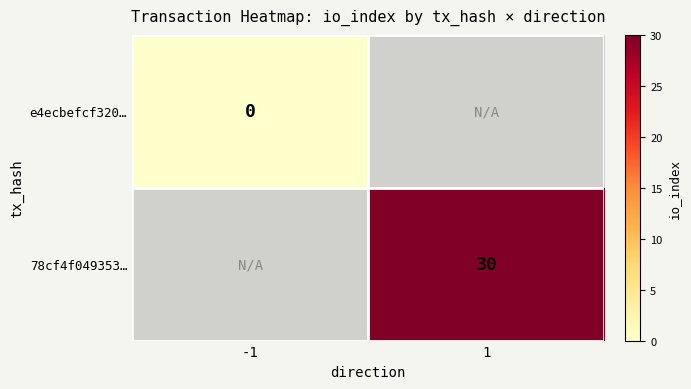

The 78cf4f049353… series shows 30 at 1. True or false?

True